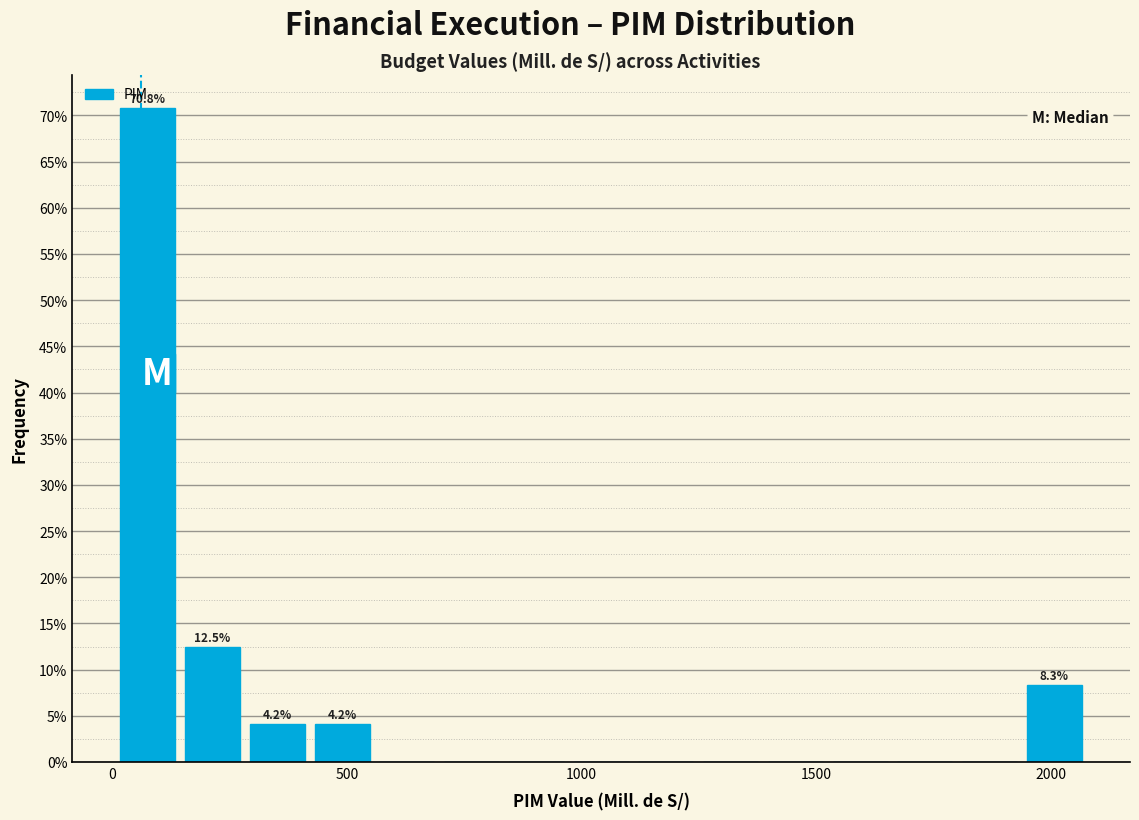

Around what value on the x-axis is the tallest bar? Give the approximate position of its centre, as read against the axis.

100